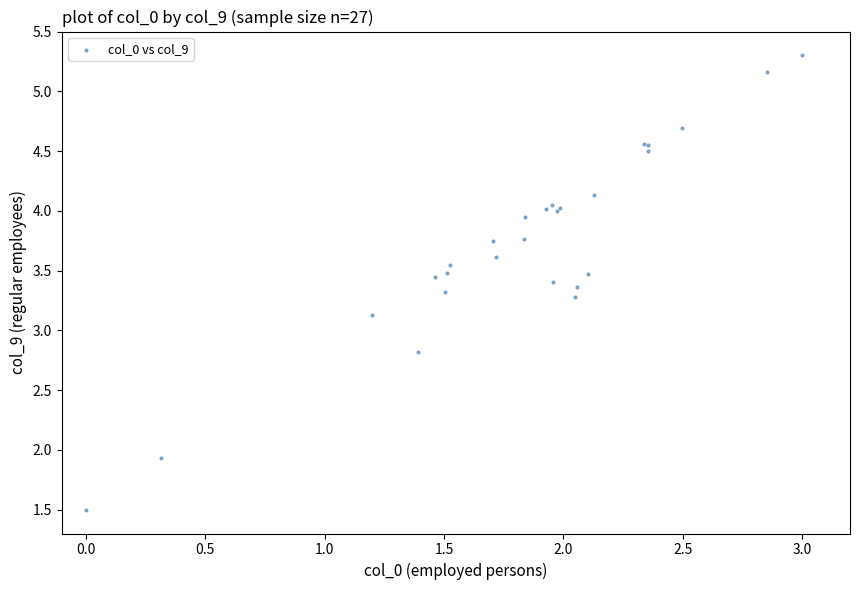

What Y value in the scatter plot is closest to 3?

3.1